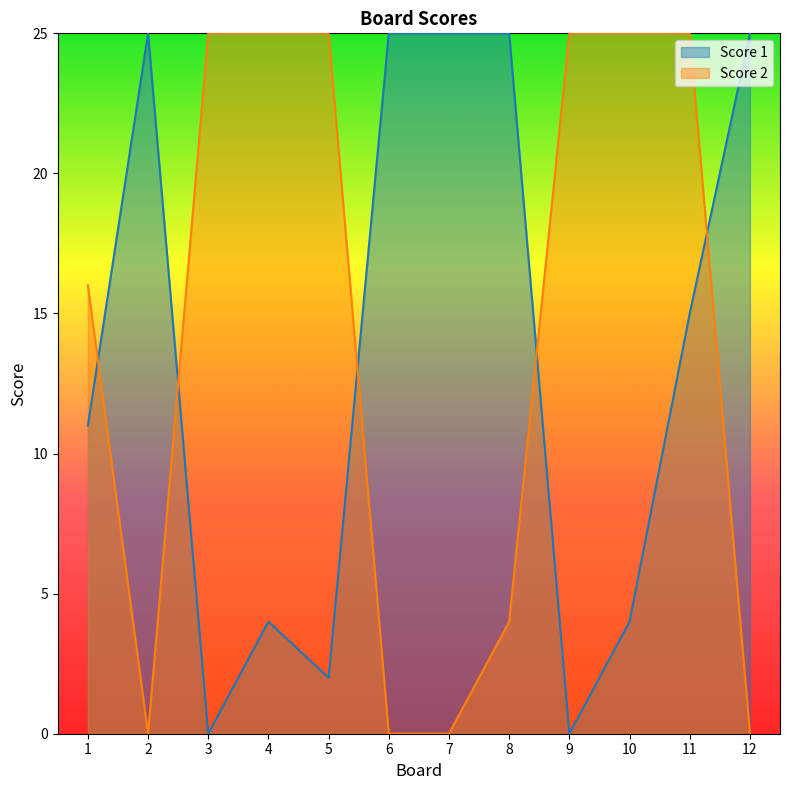

What is the sum of all Score 1 values?

161